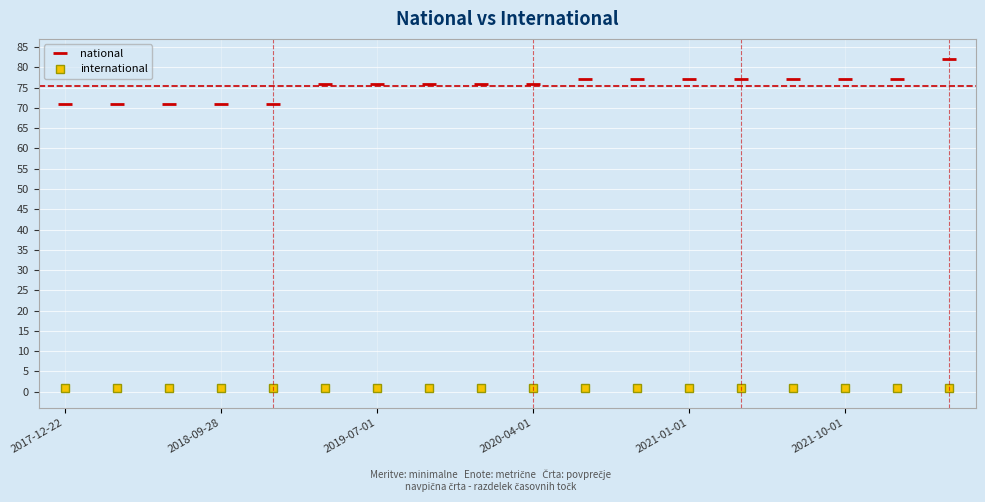

How many categories are shown in the chart?

18